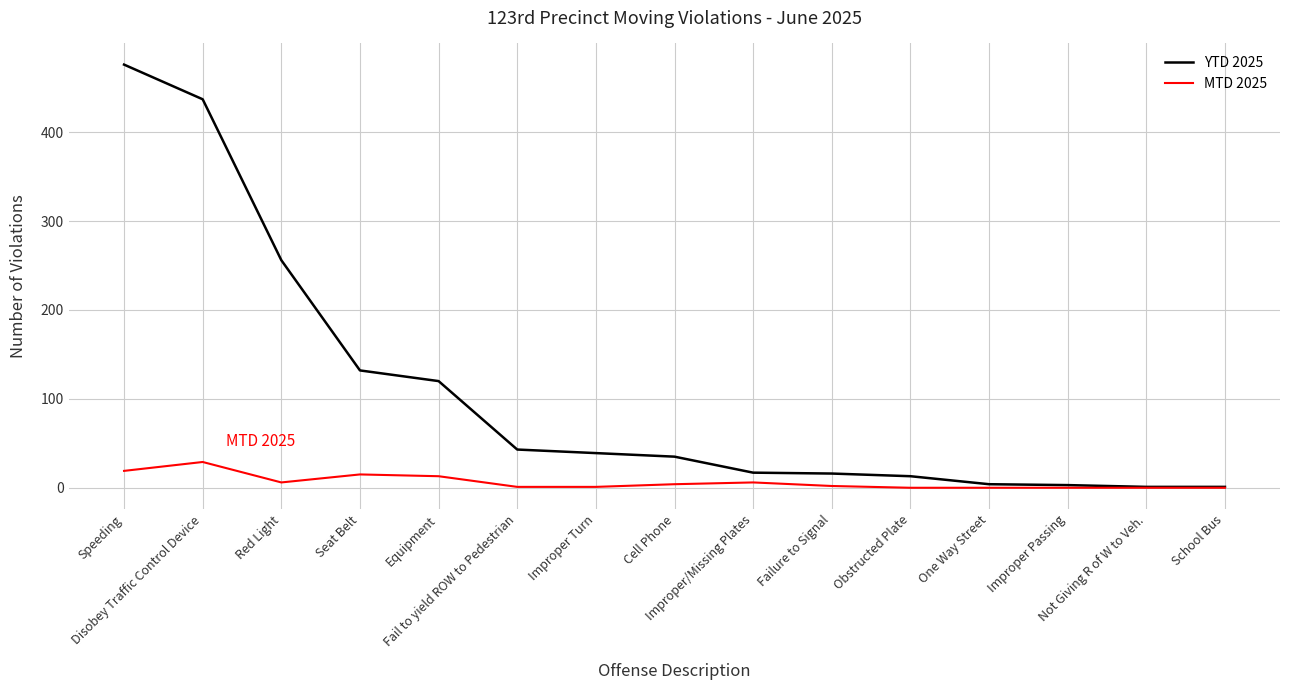

Where is the first local maximum for MTD 2025?

Disobey Traffic Control Device